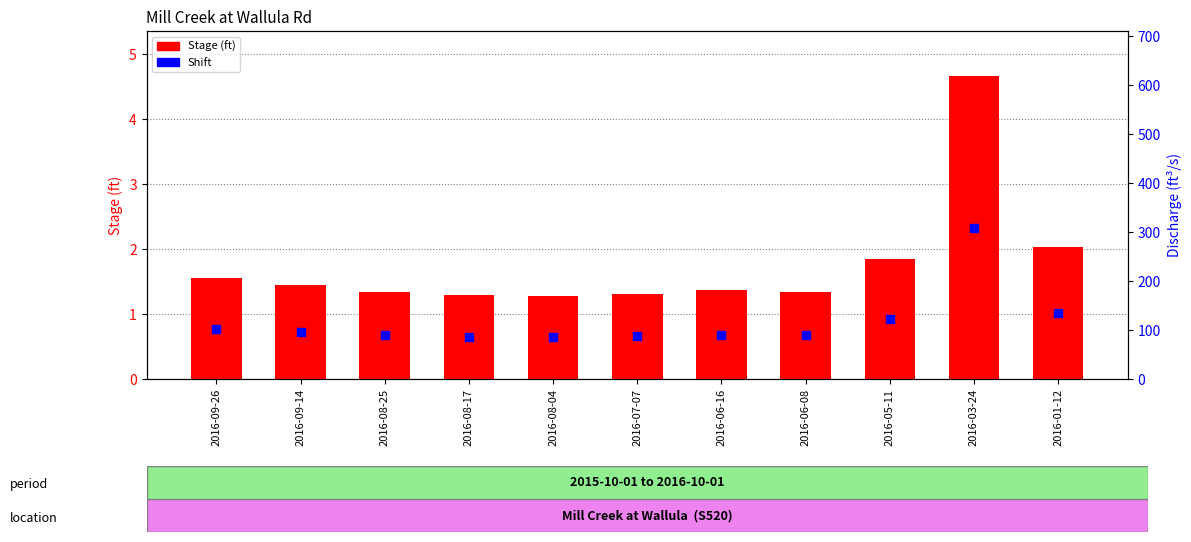

Which series has the largest Y range (max minus min)?

Stage (ft)